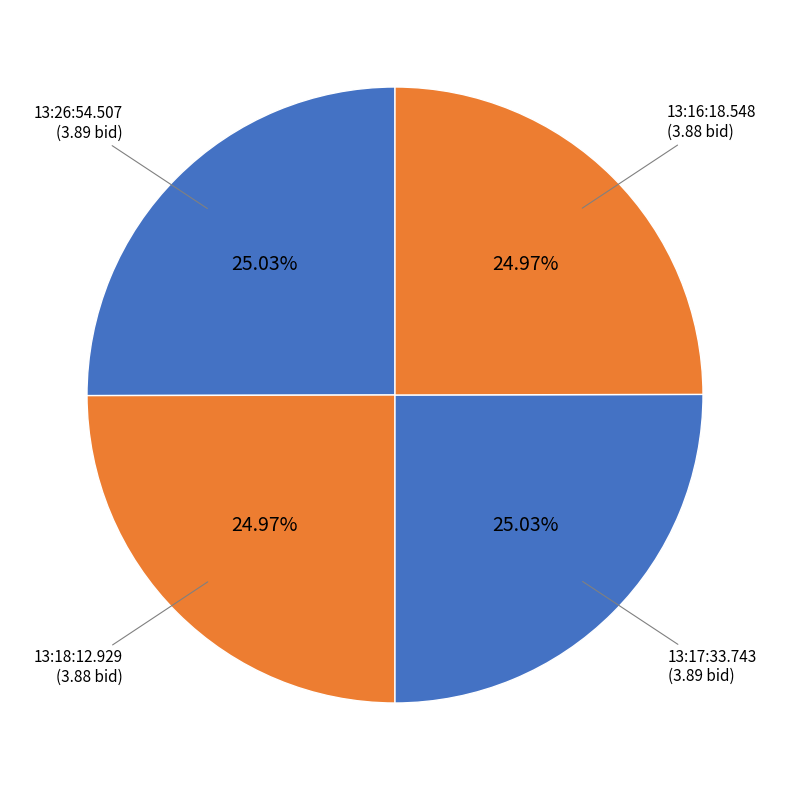

The 13:17:33.743 slice represents 25% of the pie. True or false?

True